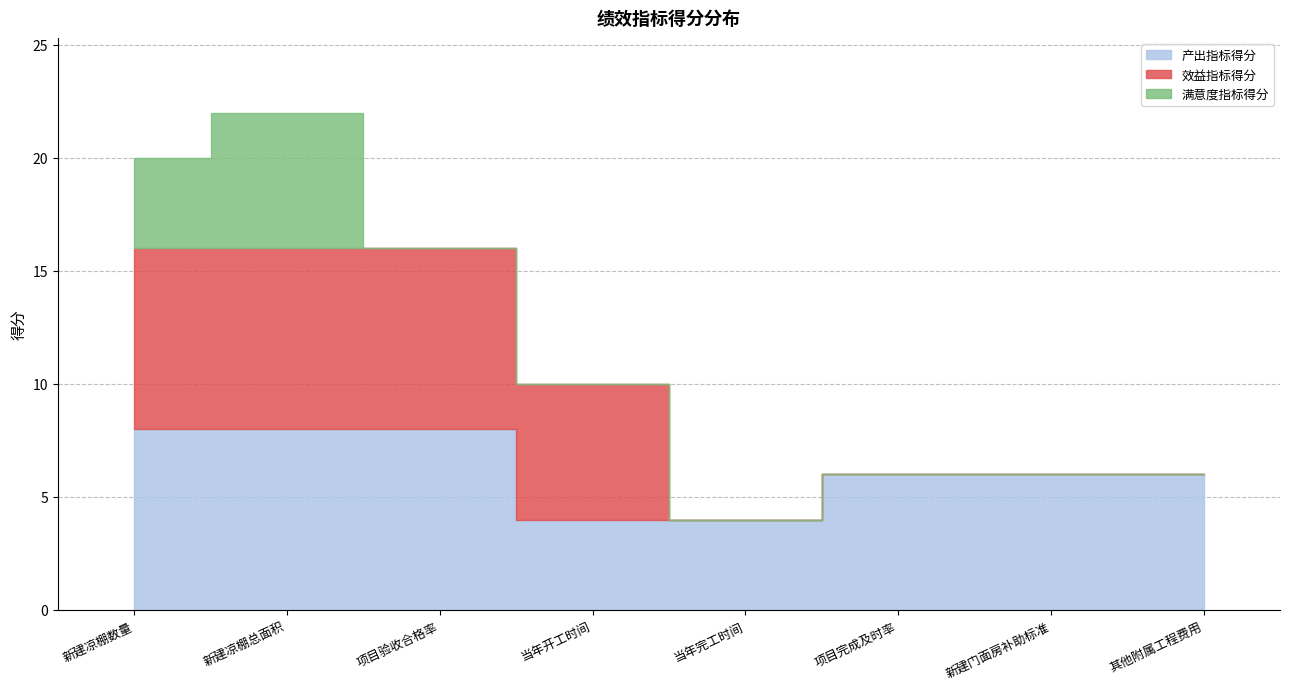

Is the value of 效益指标得分 at 项目验收合格率 greater than the value of 满意度指标得分 at 新建凉棚总面积?

Yes